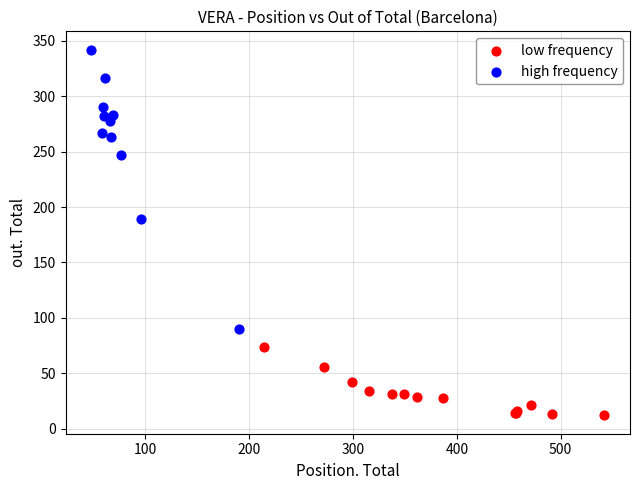

Which series has the largest Y range (max minus min)?

high frequency